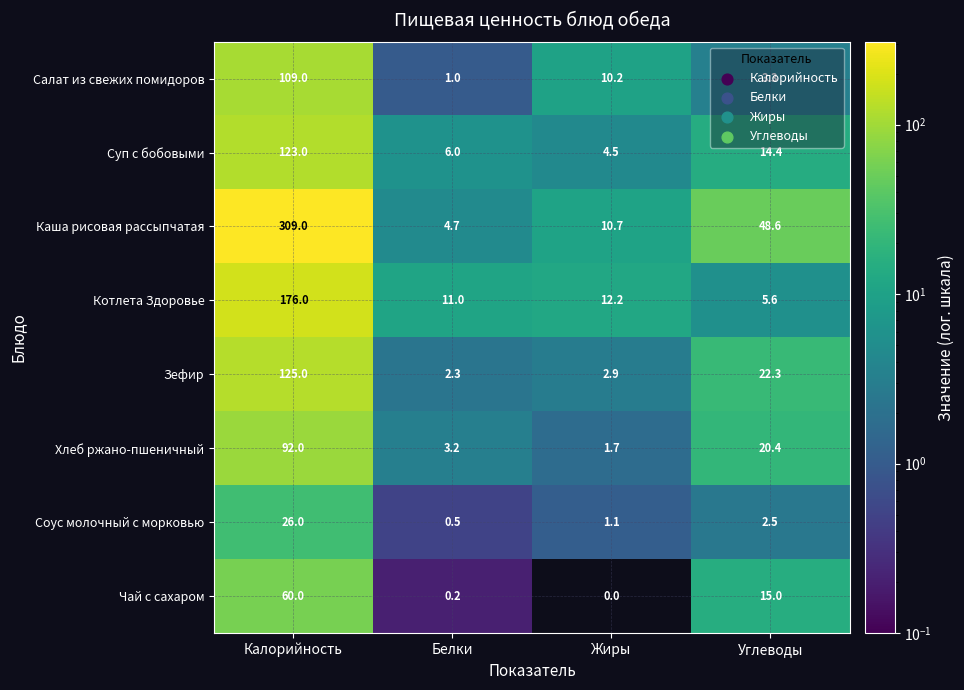

At which category is the sum across all series the highest?

Калорийность